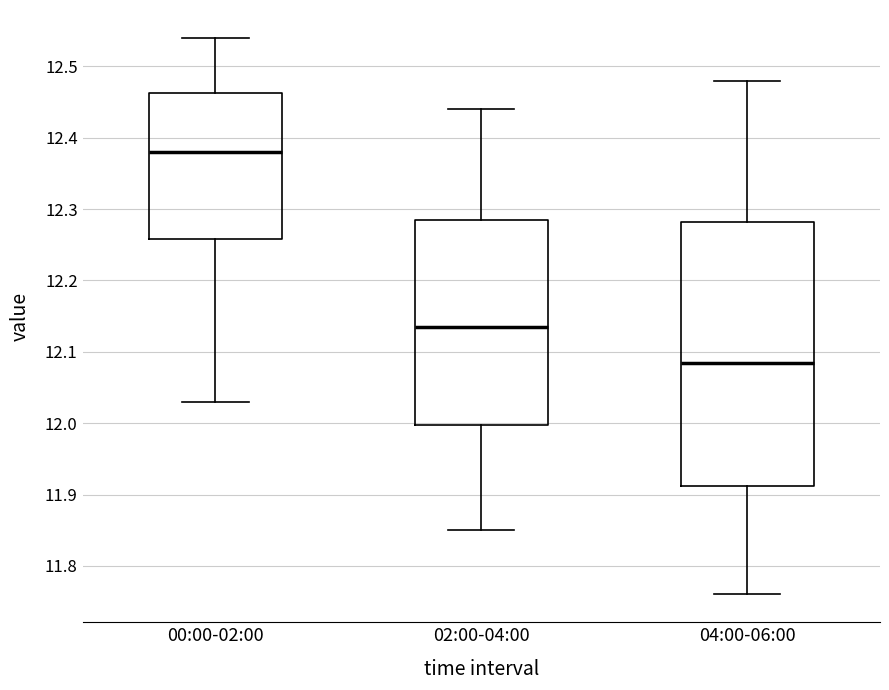

Which box is the tallest, from its lower edge to its upper edge?

04:00-06:00